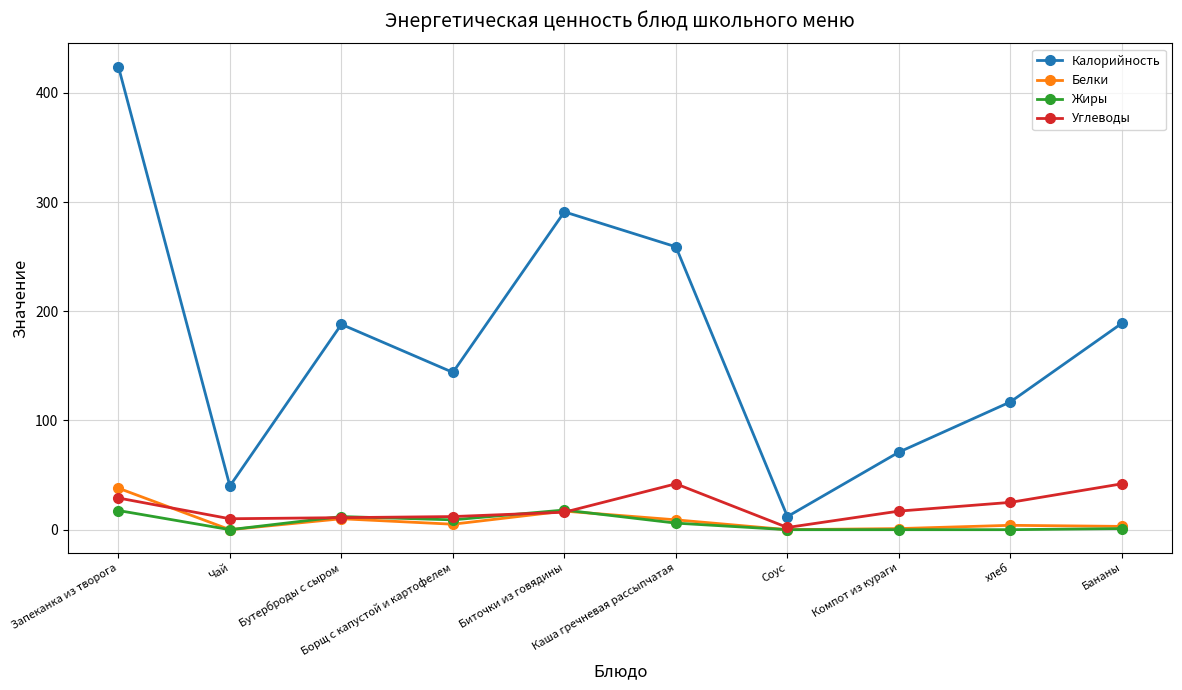

What is the difference between the maximum and minimum values in the Белки series?

38.0